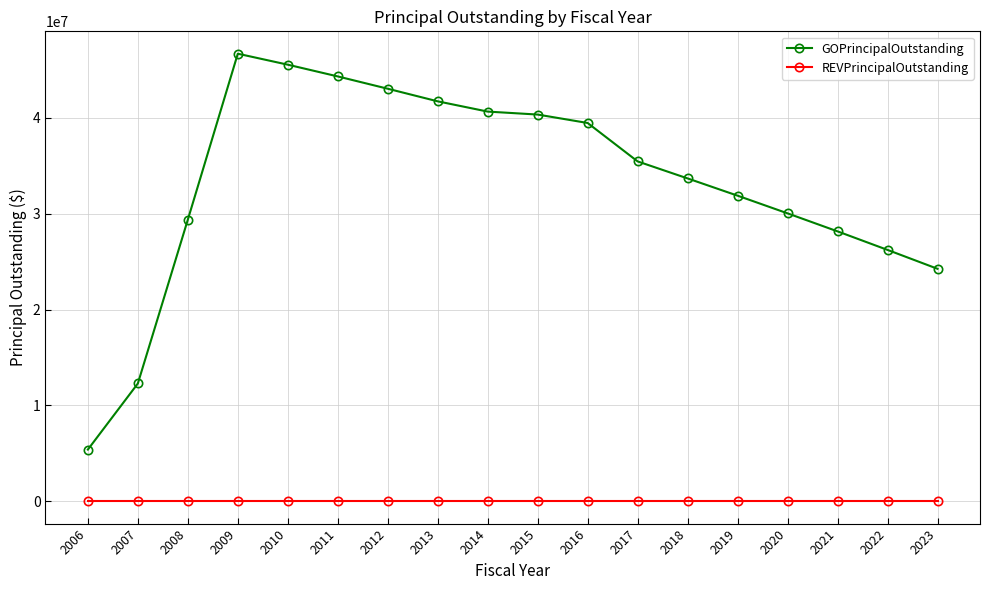

What is the difference between the GOPrincipalOutstanding values at 2009 and 2015?

6350000